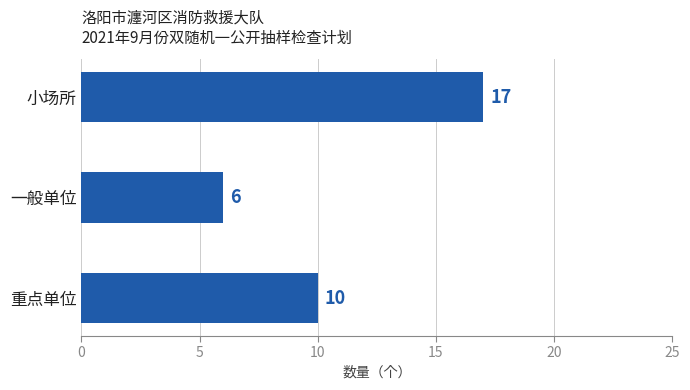

Are the bars horizontal?

Yes